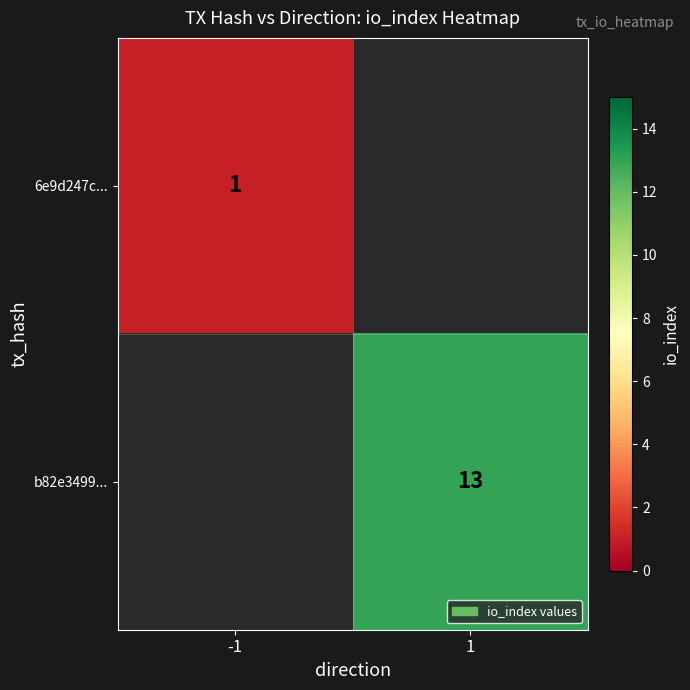

Is it true that b82e3499... equals 13 at 1?

True